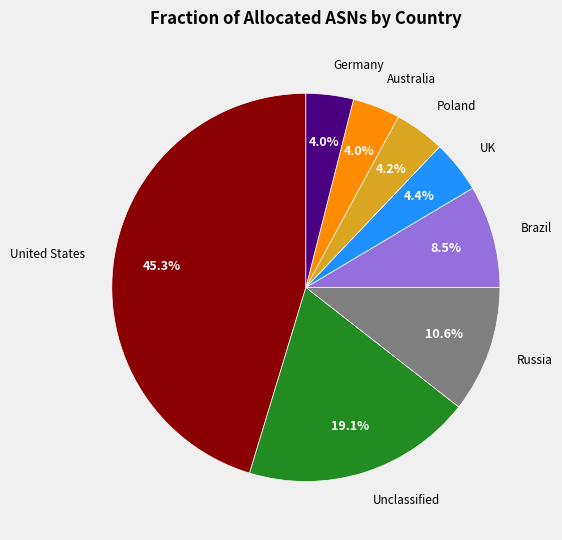

Is there a majority slice in this chart?

No